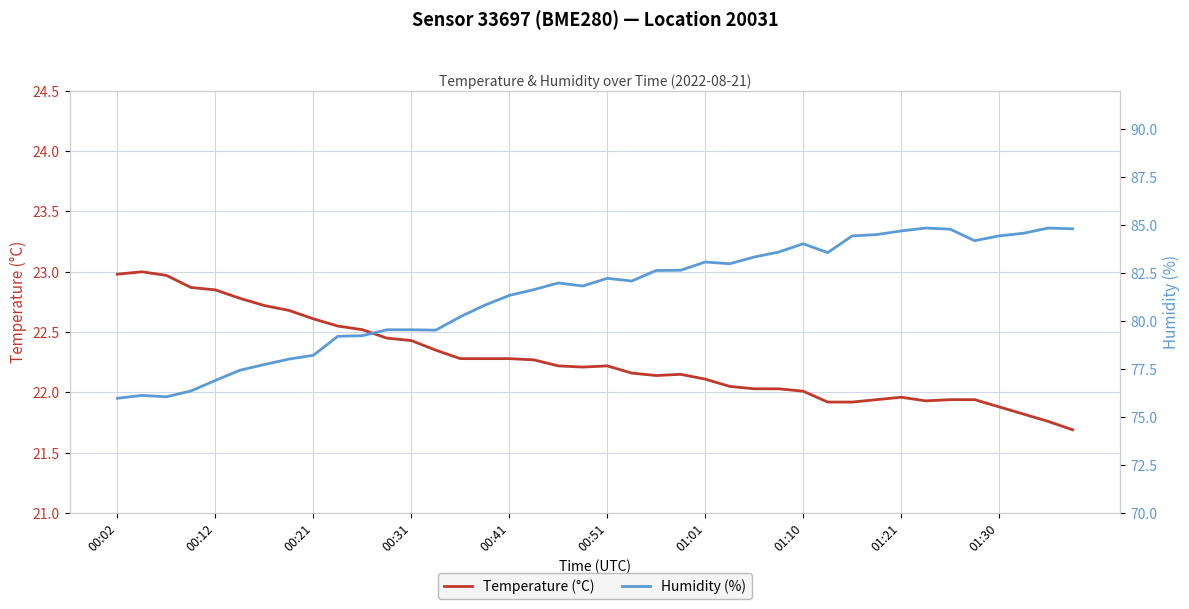

The value of Temperature (°C) at 01:30 is 37.6. True or false?

False